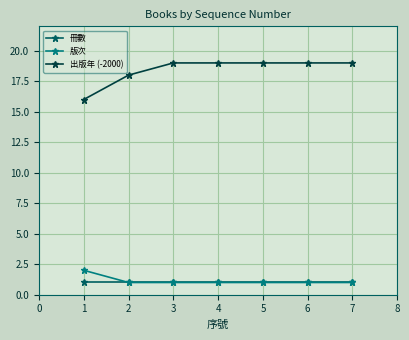

Which series has the largest total across all categories?

出版年 (-2000)